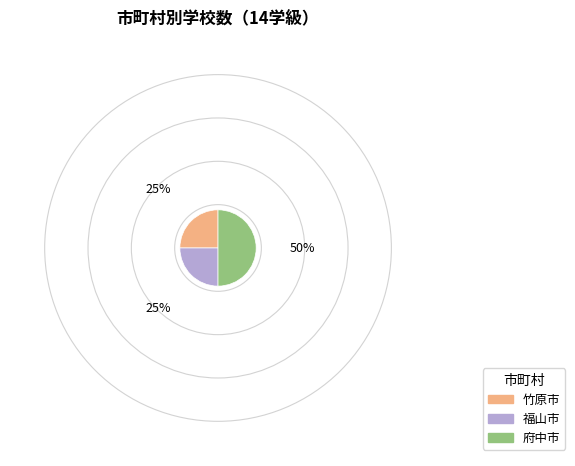

What is the largest slice in the pie chart?

府中市